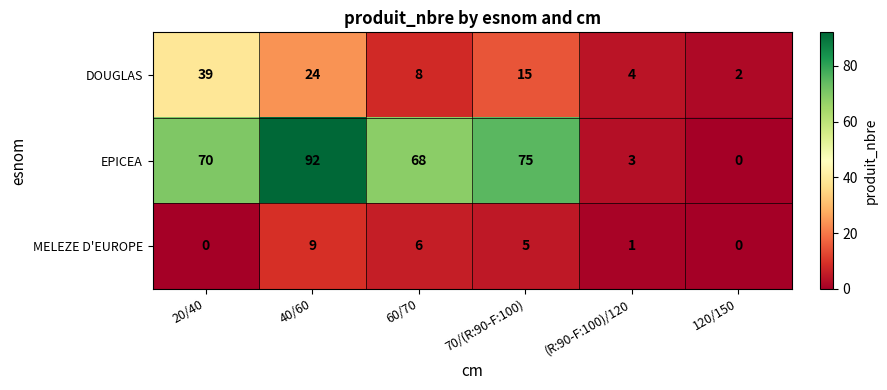

Read the DOUGLAS value at 40/60.

24